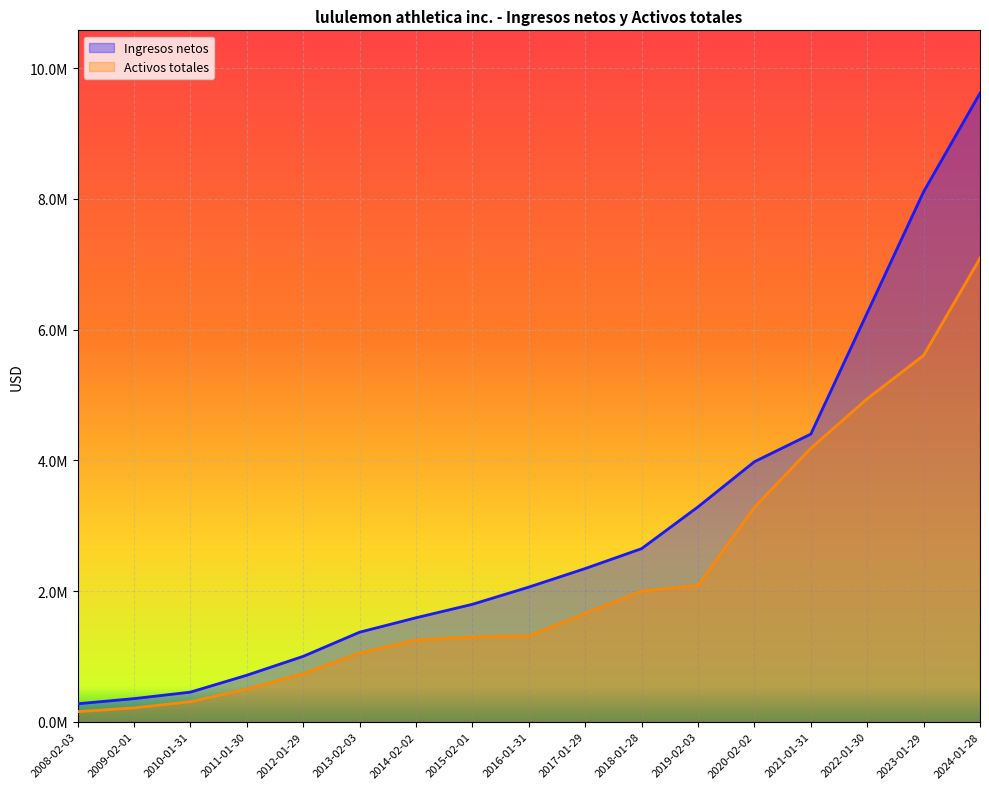

True or false: Ingresos netos and Activos totales cross at least once.

False